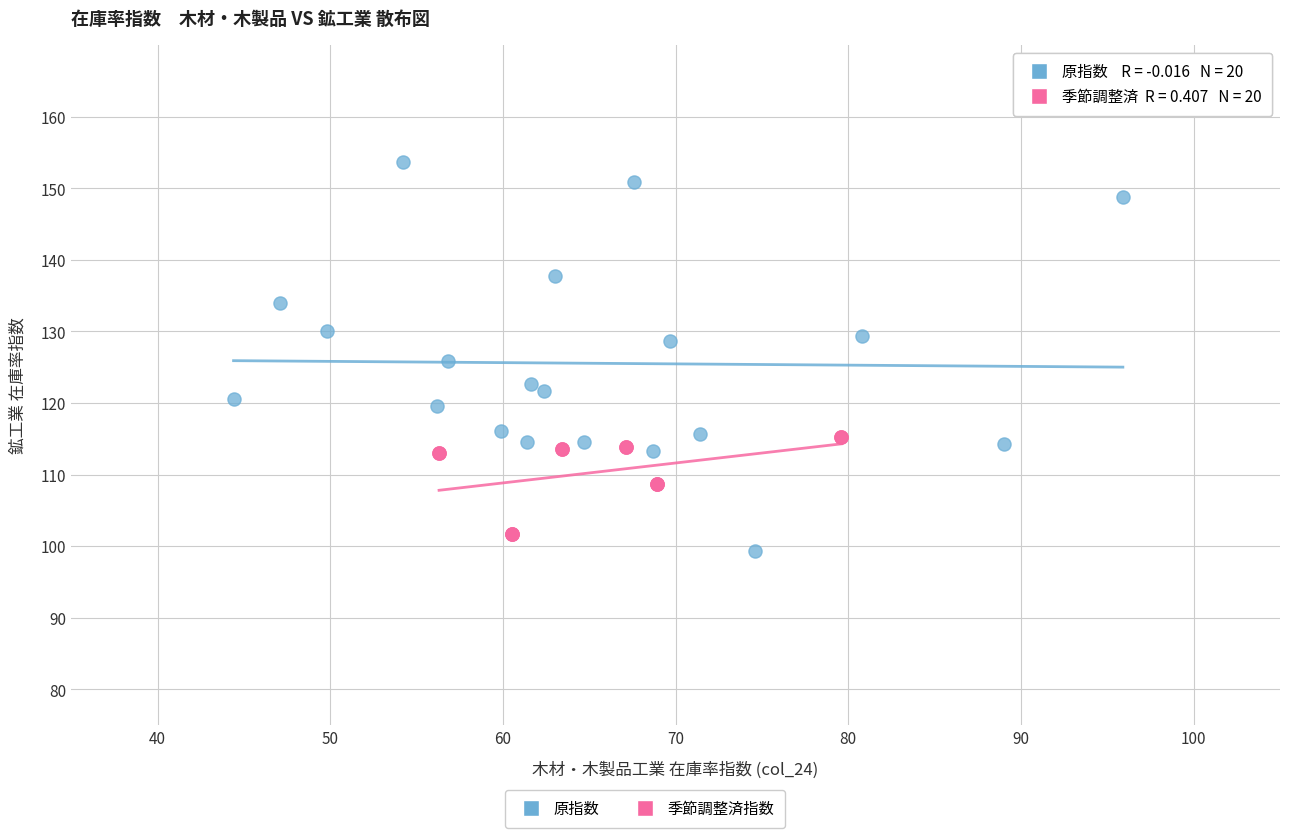

Which series has the widest spread of Y values?

原指数